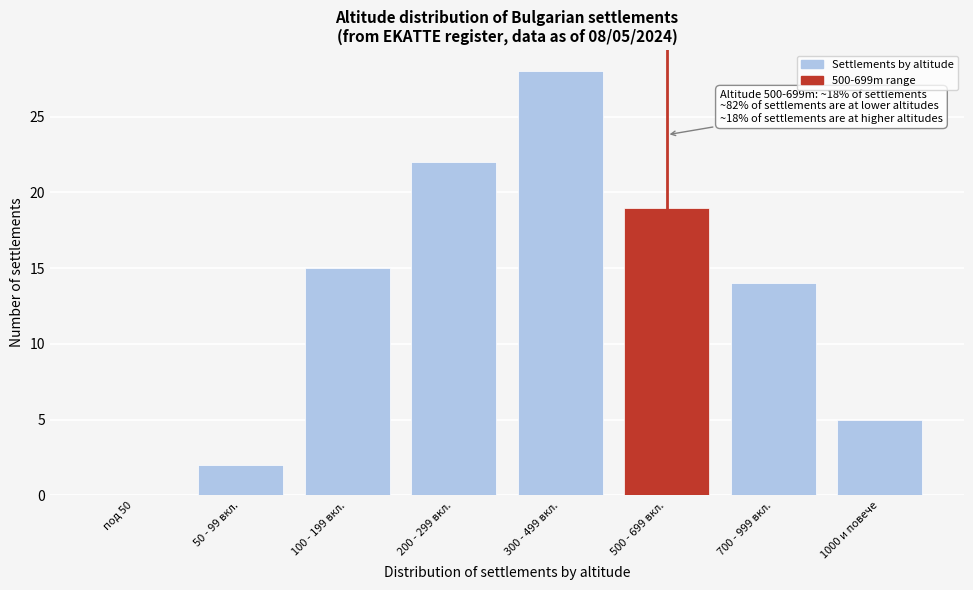

Reading left to right, extract all data points from this chart.

под 50=0	50 - 99 вкл.=2	100 - 199 вкл.=15	200 - 299 вкл.=22	300 - 499 вкл.=28	500 - 699 вкл.=19	700 - 999 вкл.=14	1000 и повече=5